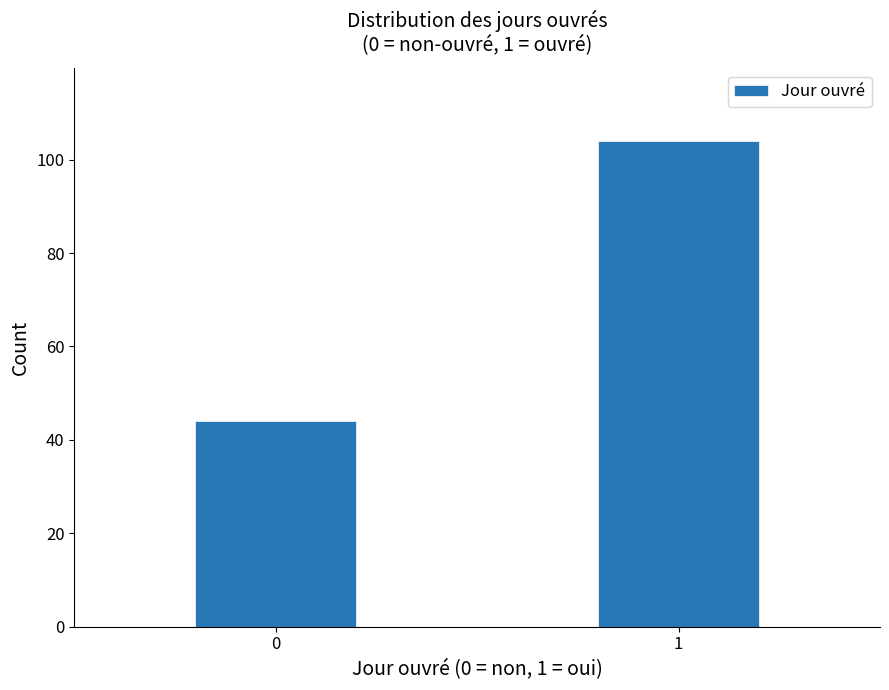

Reading right to left, what are all the values shown in this chart?

104	44